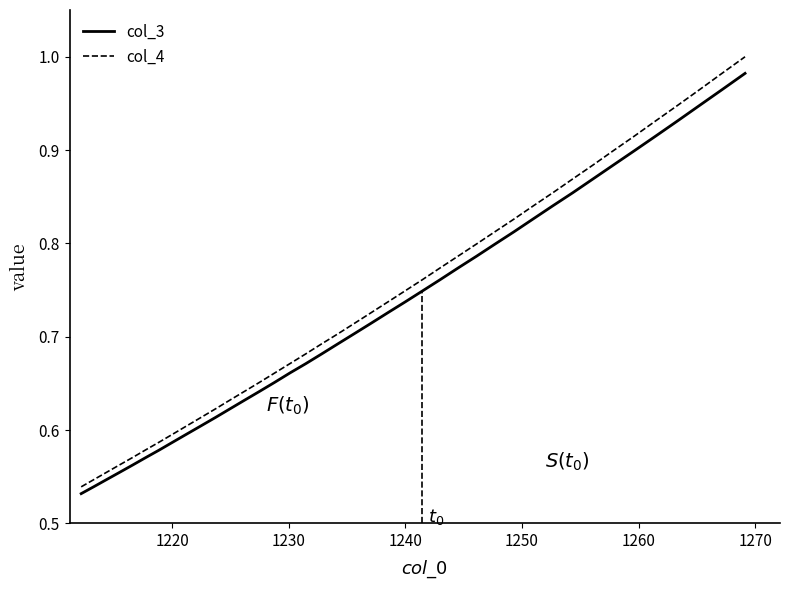

How many lines are shown in the chart?

2